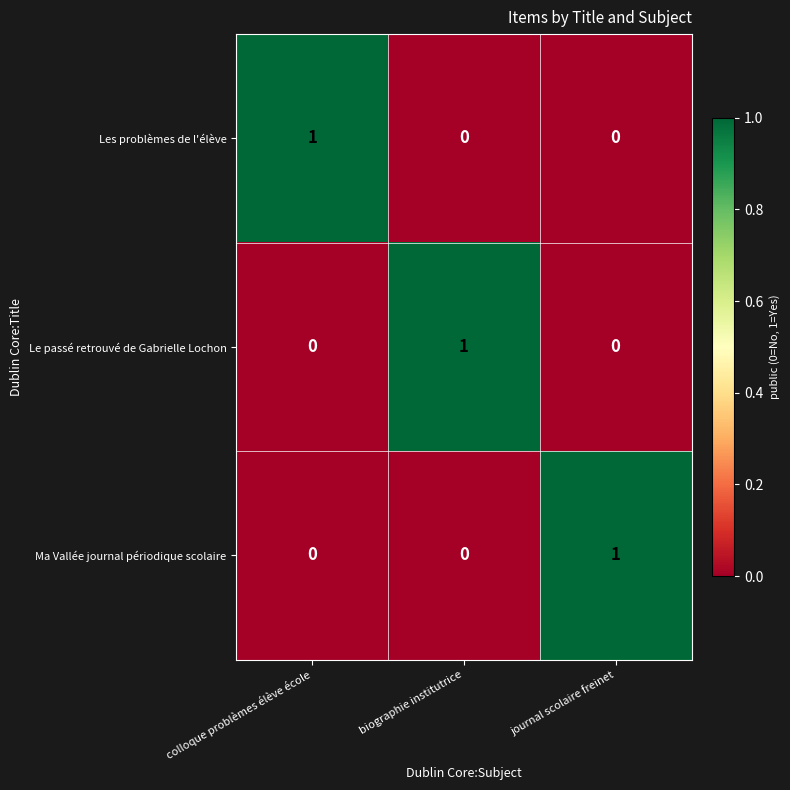

How many values in the Ma Vallée journal périodique scolaire series exceed 0?

1